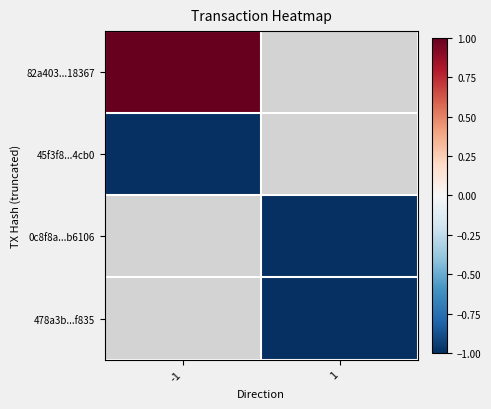

Which series has the largest range (max minus min)?

82a403...18367